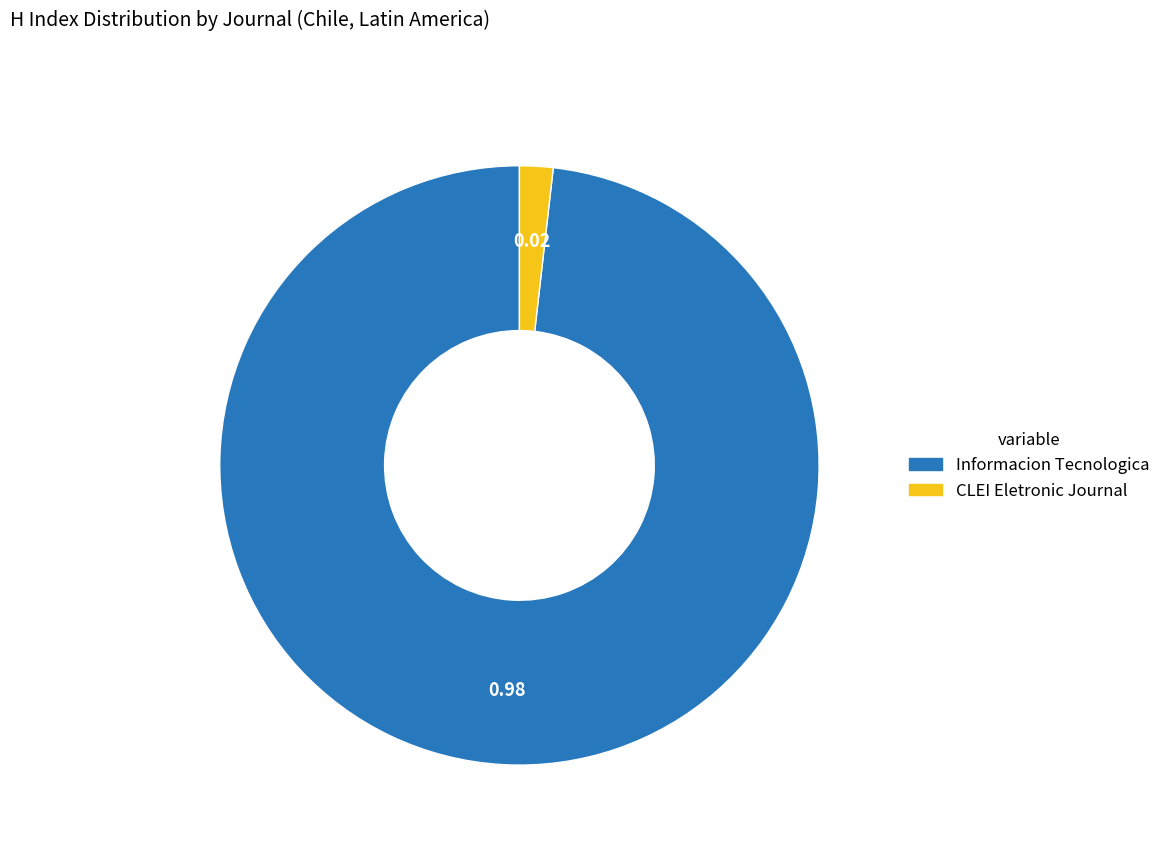

Between CLEI Eletronic Journal and Informacion Tecnologica, which is larger?

Informacion Tecnologica